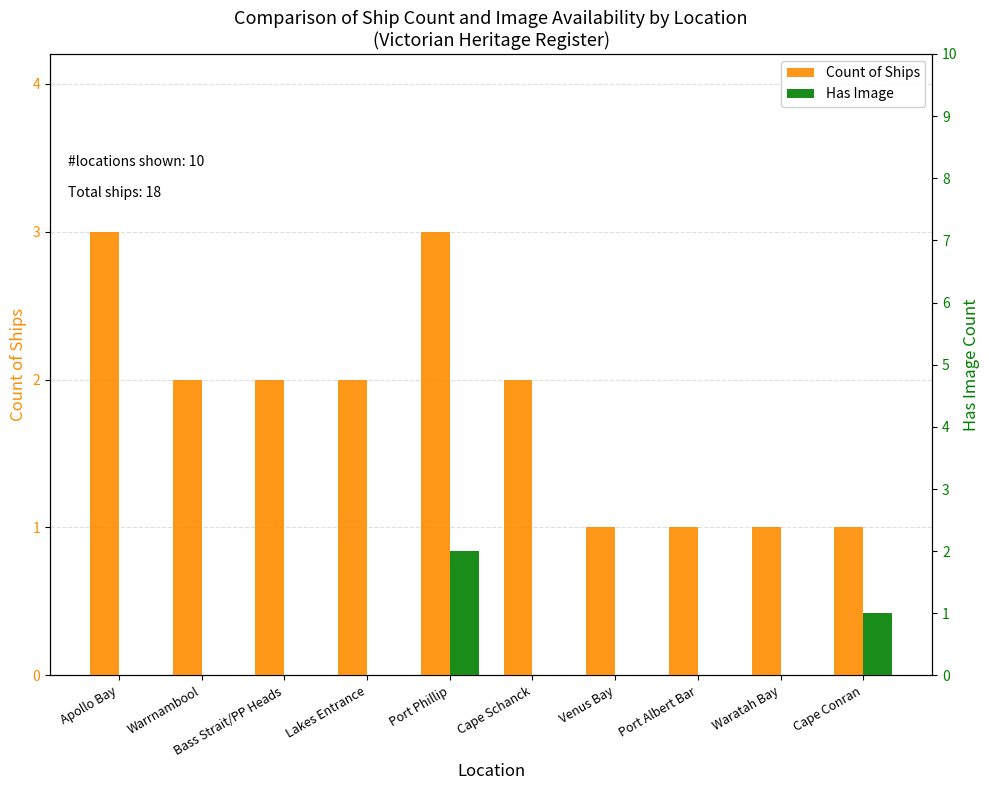

What is the difference between the highest and lowest values at Cape Schanck?

2